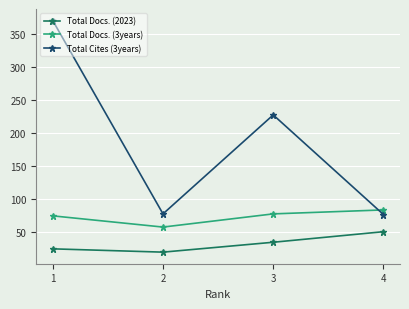

List the labels in order of Total Docs. (2023) value, largest first.

4, 3, 1, 2